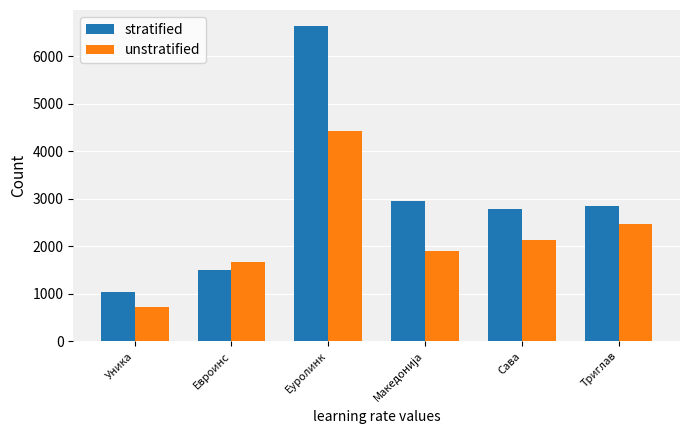

Which series has the largest range (max minus min)?

stratified